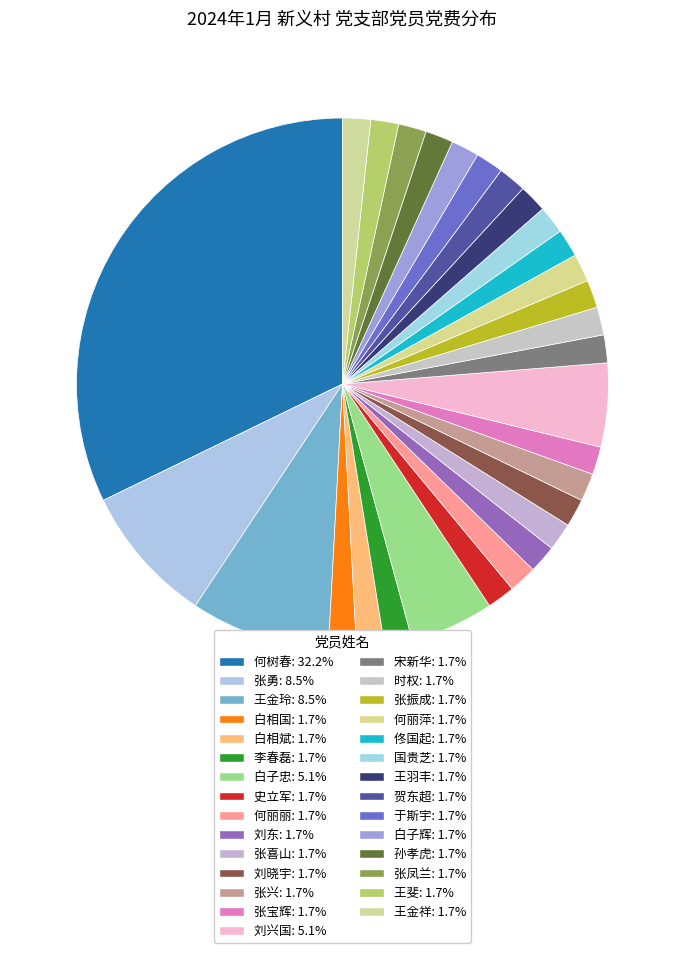

Rank the categories by value from highest to lowest.

何树春, 张勇, 王金玲, 白子忠, 刘兴国, 白相国, 白相斌, 李春磊, 史立军, 何丽丽, 刘东, 张喜山, 刘晓宇, 张兴, 张宝辉, 宋新华, 时权, 张振成, 何丽萍, 佟国起, 国贵芝, 王羽丰, 贺东超, 于斯宇, 白子辉, 孙孝虎, 张凤兰, 王斐, 王金祥